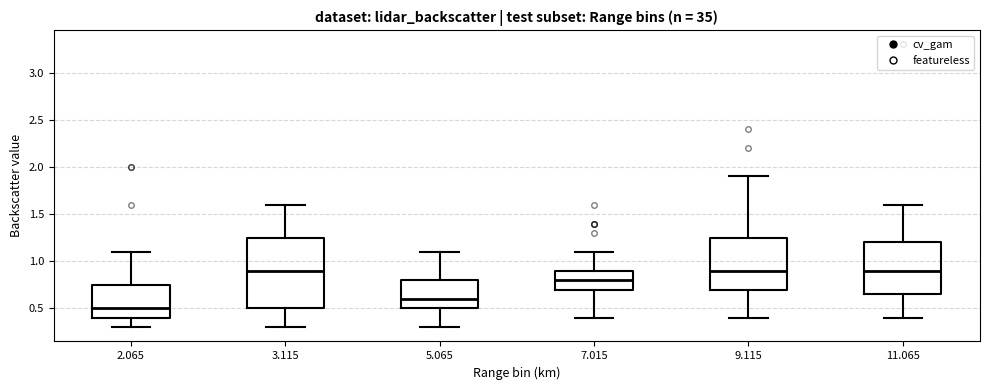

Reading left to right, transcribe this box plot: for each box, give where its median line is, the range the box spans, and where its two whiskers end, as read against the y-axis. The values are not printed on the chart, so give them approximately, as read against the axis.

2.065: median 0.50, box 0.40 to 0.75, whiskers 0.30 to 1.10
3.115: median 0.90, box 0.50 to 1.25, whiskers 0.30 to 1.60
5.065: median 0.60, box 0.50 to 0.80, whiskers 0.30 to 1.10
7.015: median 0.80, box 0.70 to 0.90, whiskers 0.40 to 1.10
9.115: median 0.90, box 0.70 to 1.25, whiskers 0.40 to 1.90
11.065: median 0.90, box 0.65 to 1.20, whiskers 0.40 to 1.60